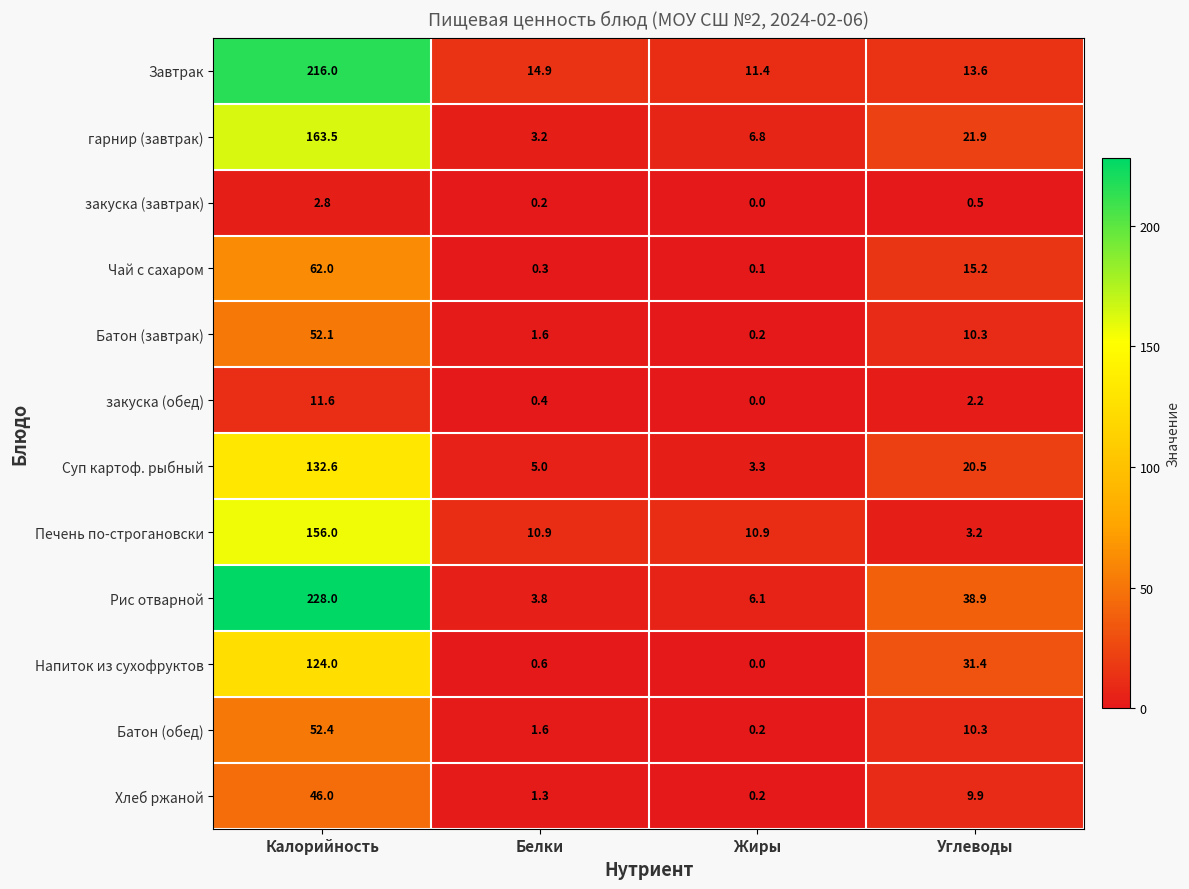

Which series has the widest spread of values?

Рис отварной